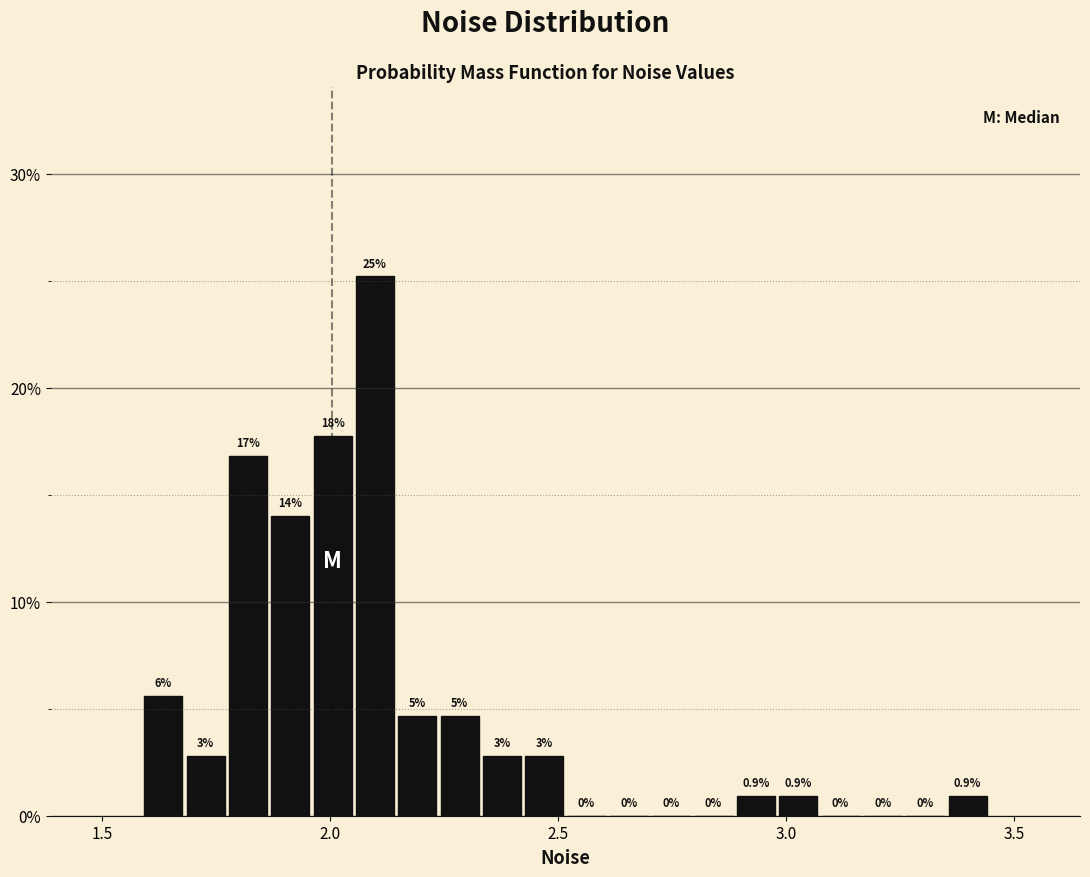

Around what value on the x-axis is the tallest bar? Give the approximate position of its centre, as read against the axis.

2.10